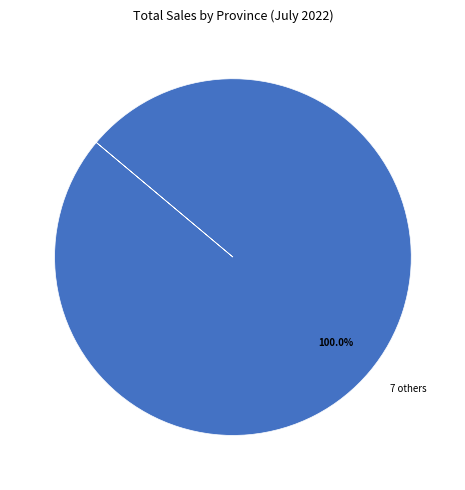

Is there a majority slice in this chart?

Yes